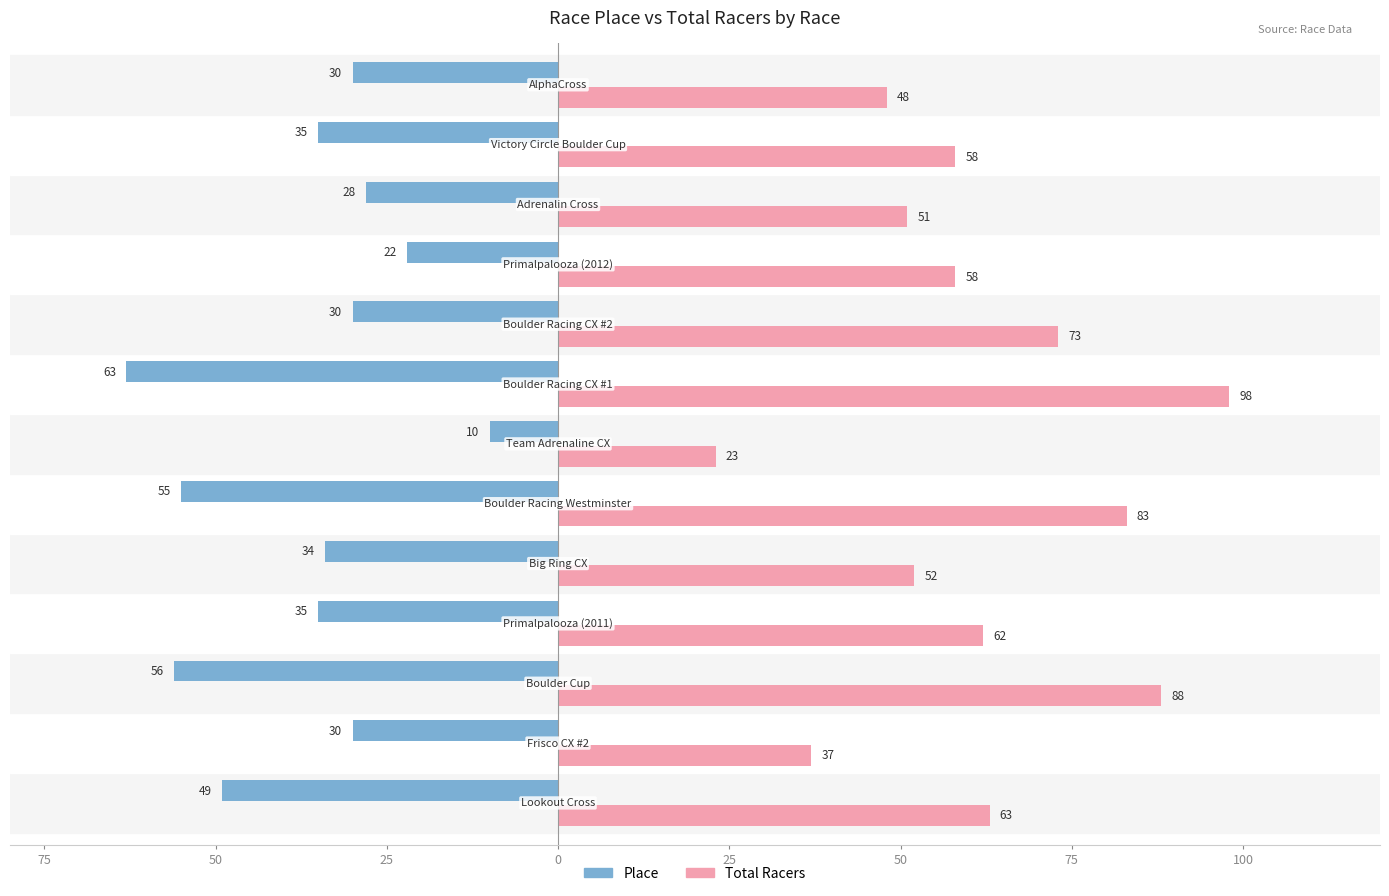

What are all the series names shown in the legend?

Place, Total Racers